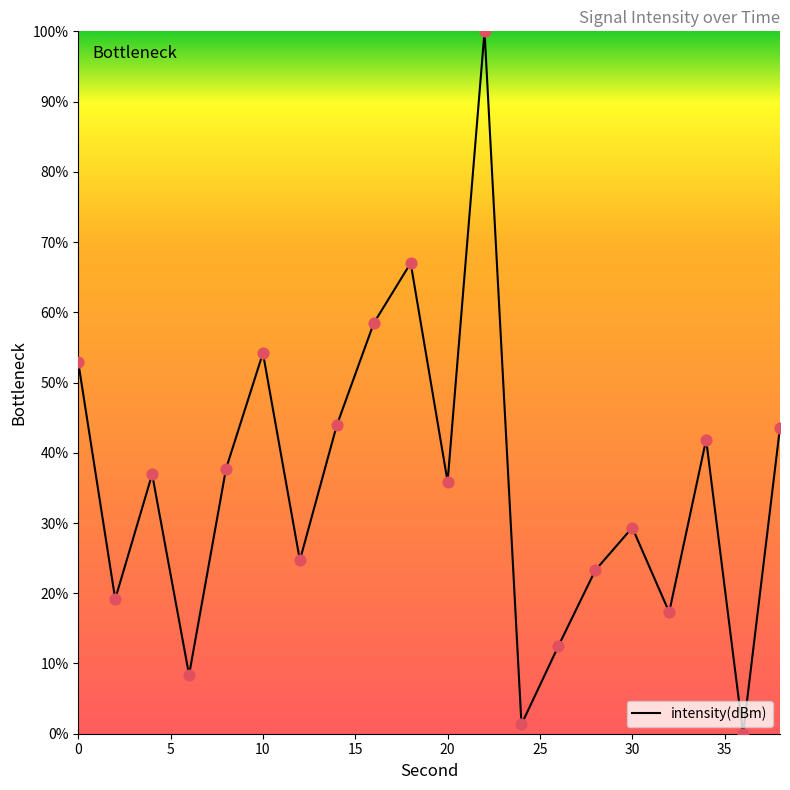

What is the greatest value displayed?

100.0